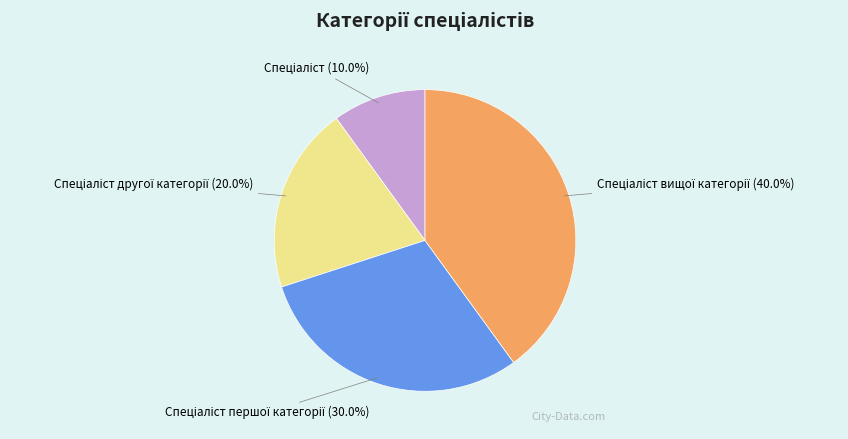

Is there any slice that represents more than half of the pie?

No